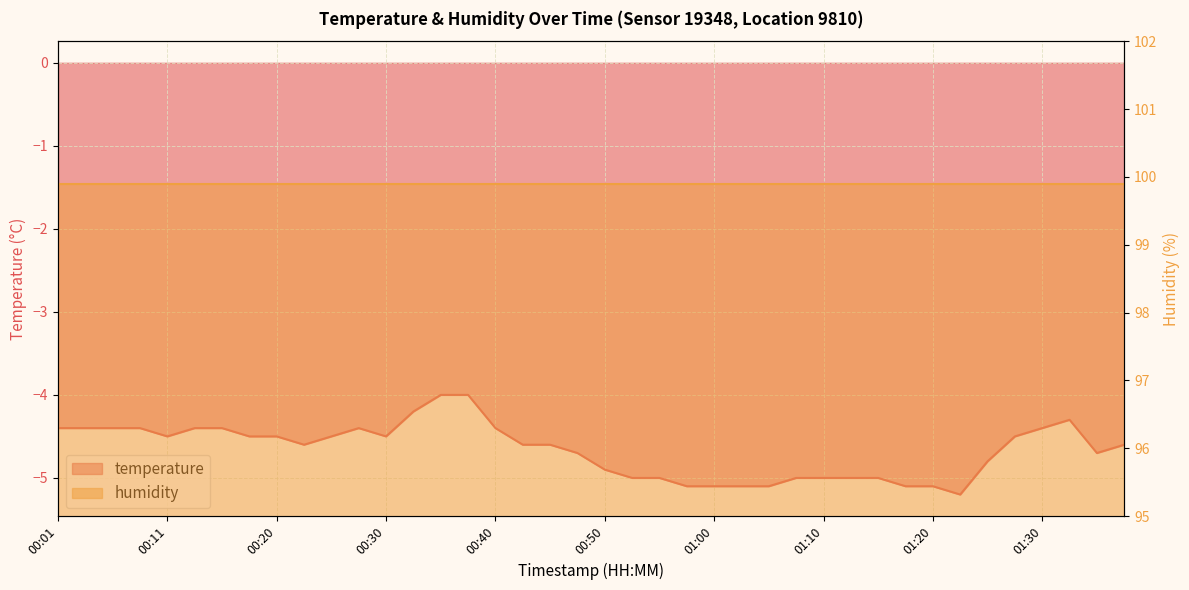

What is the label of the 9th point from the right?

01:17